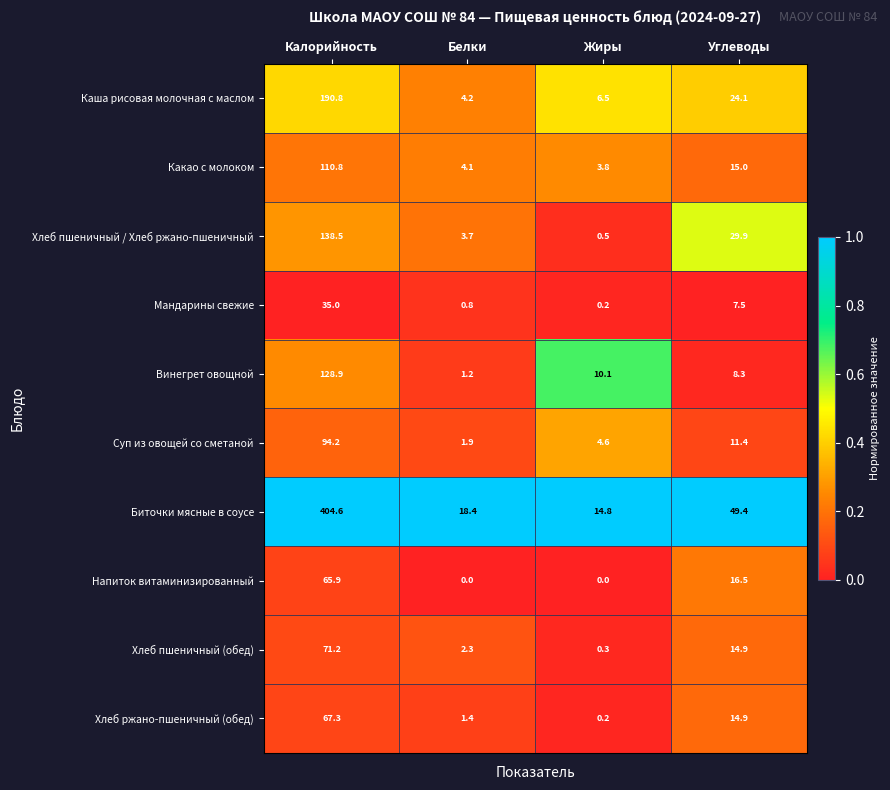

At which category does the chart reach its peak across all series?

Калорийность